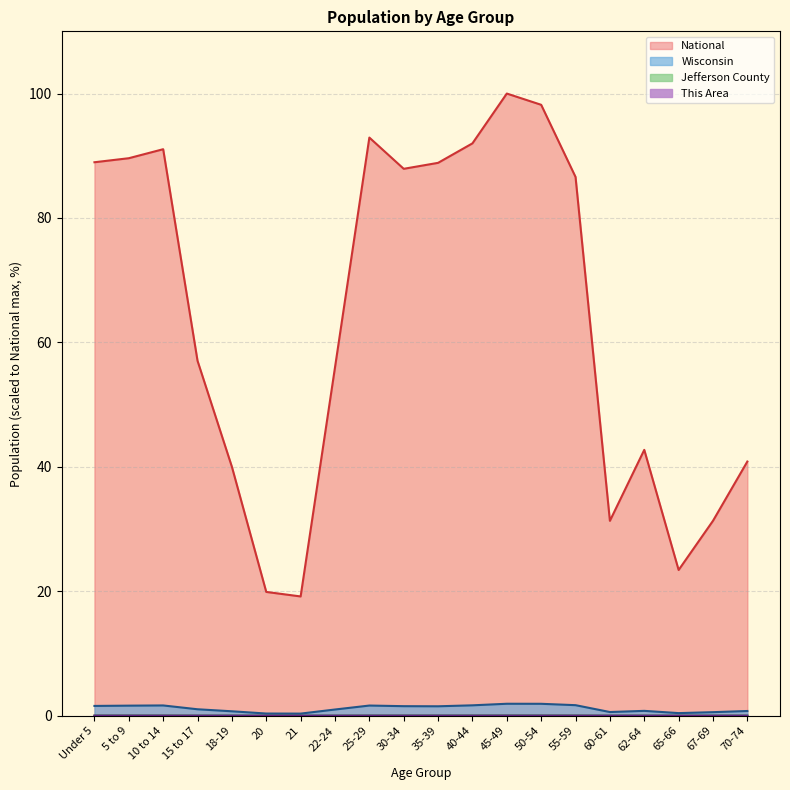

How many interior local peaks does the Jefferson County series have?

3